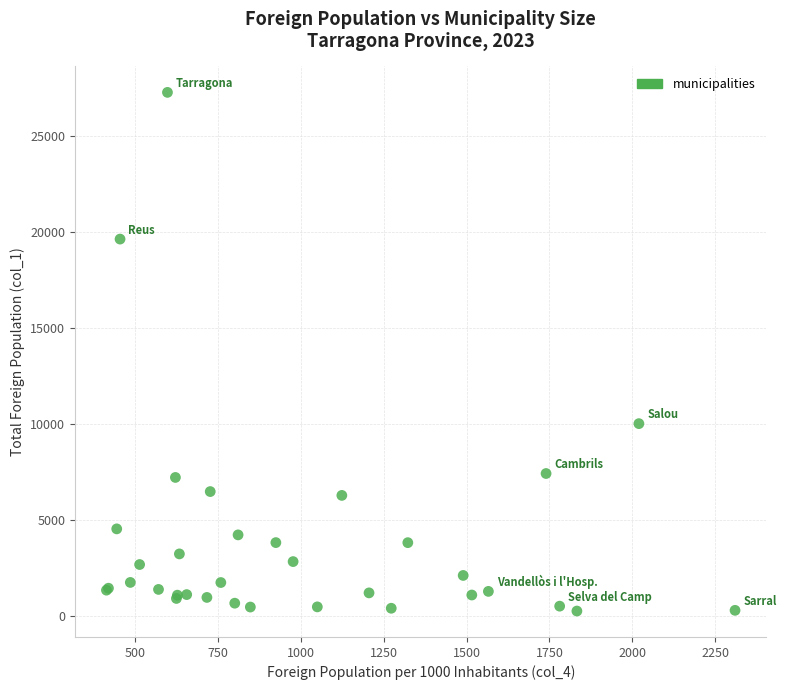

What Y value in the scatter plot is closest to 13748?

10002